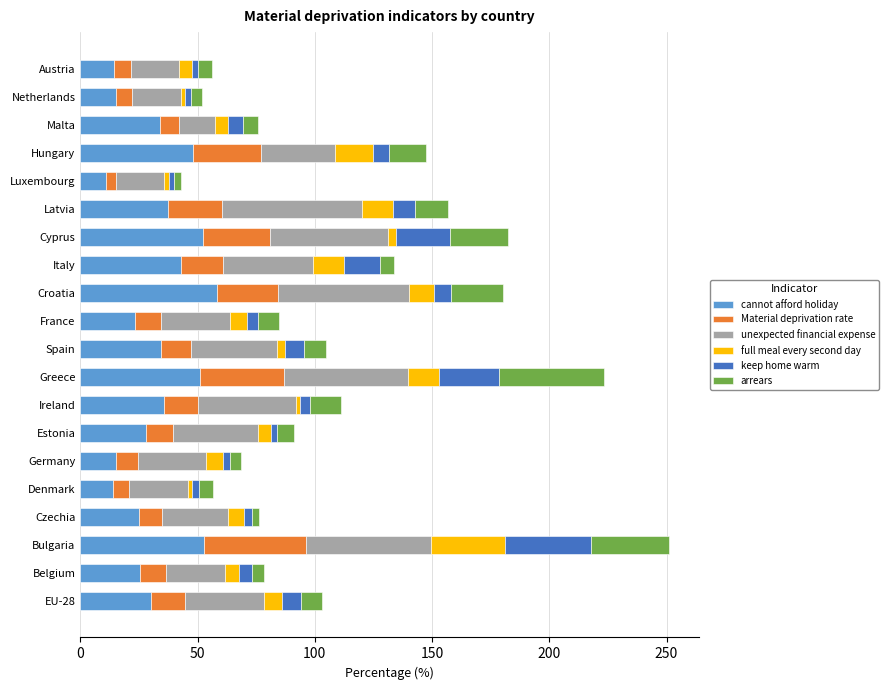

What is the minimum value for cannot afford holiday?

10.9